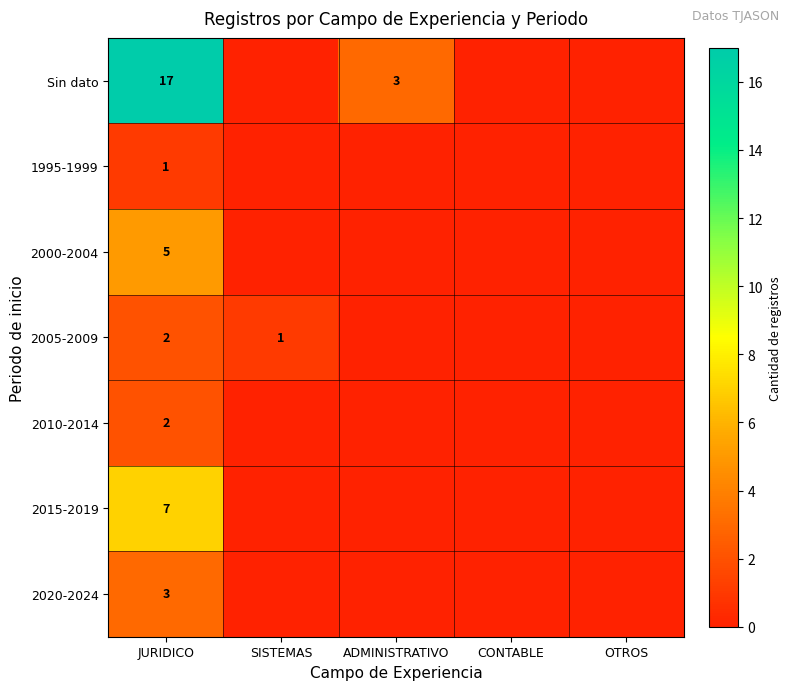

True or false: 2020-2024 has a value of 1 at JURIDICO.

False